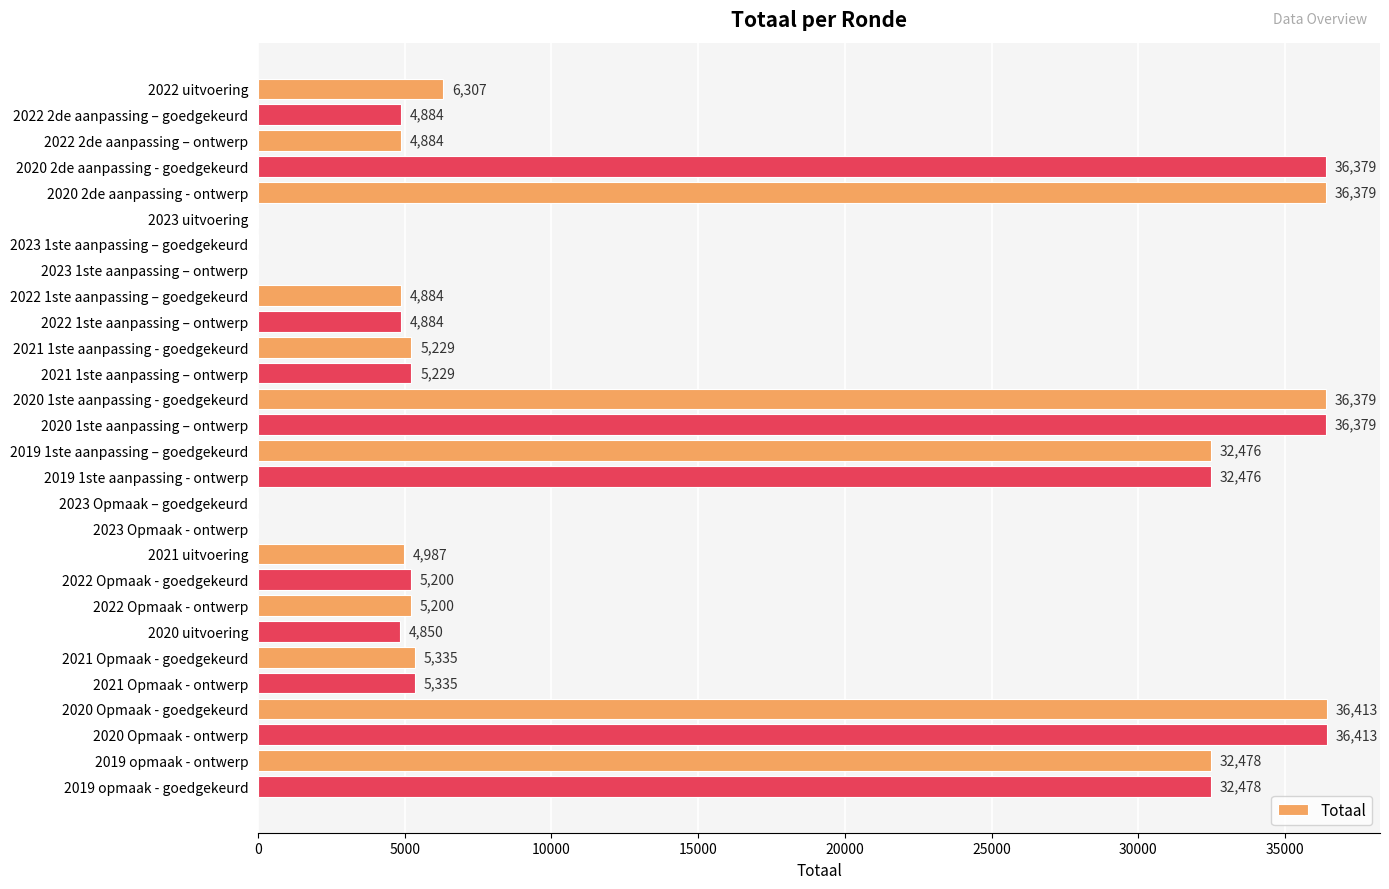

The value at 2022 uitvoering is 3709. True or false?

False